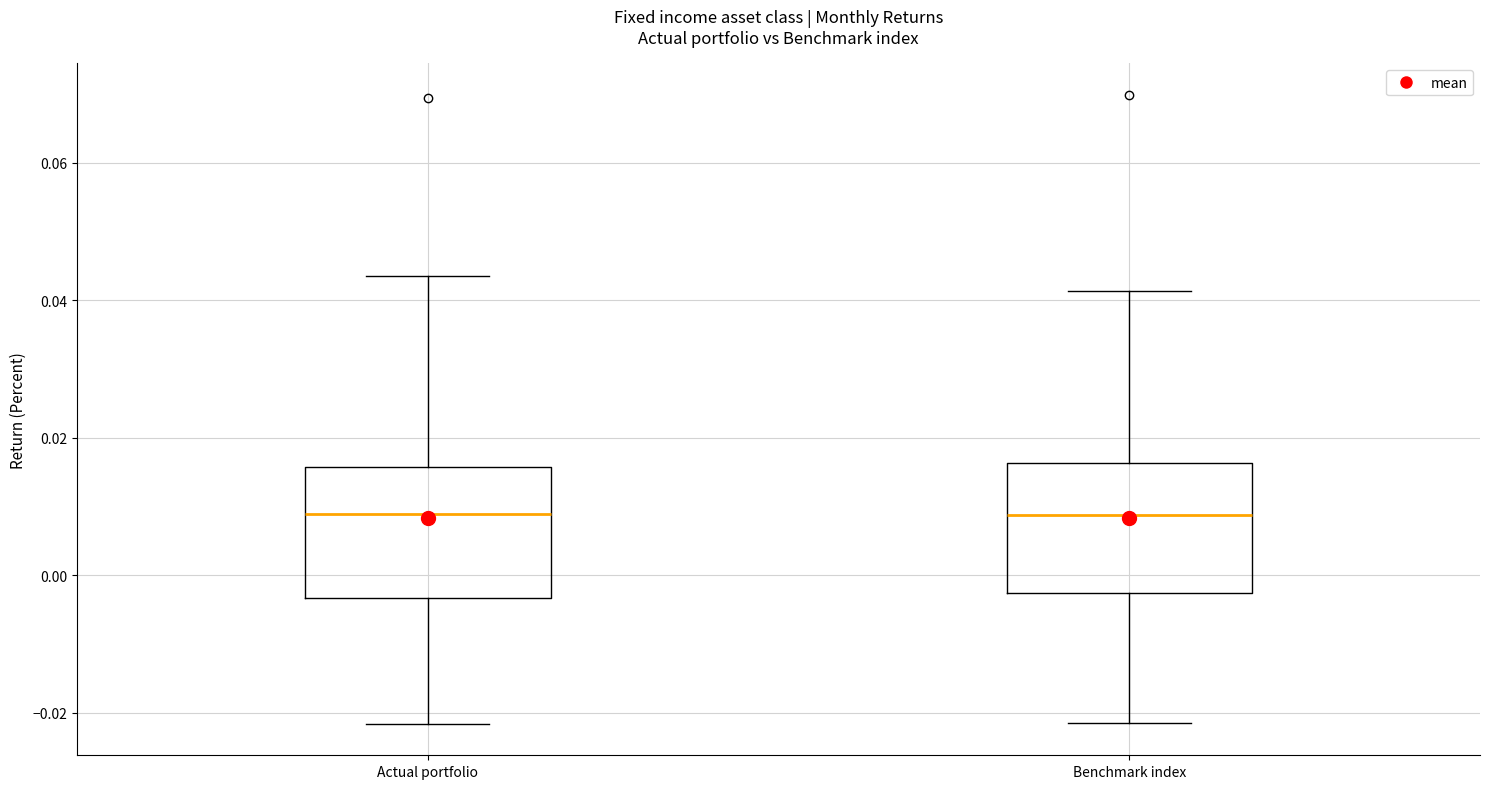

Reading left to right, transcribe this box plot: for each box, give where its median line is, the range the box spans, and where its two whiskers end, as read against the y-axis. The values are not printed on the chart, so give them approximately, as read against the axis.

Actual portfolio: median 0.008, box -0.004 to 0.016, whiskers -0.022 to 0.044
Benchmark index: median 0.008, box -0.002 to 0.016, whiskers -0.022 to 0.042